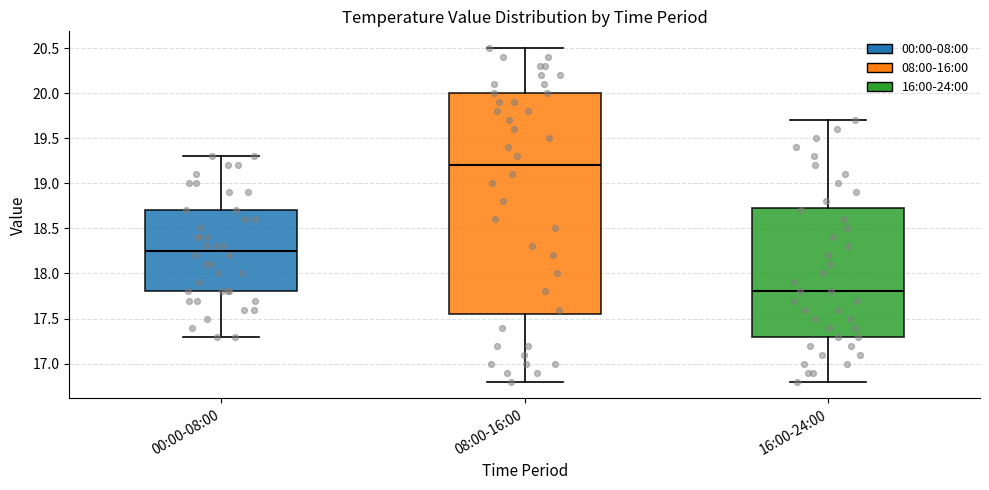

Which box's median line is the lowest?

16:00-24:00